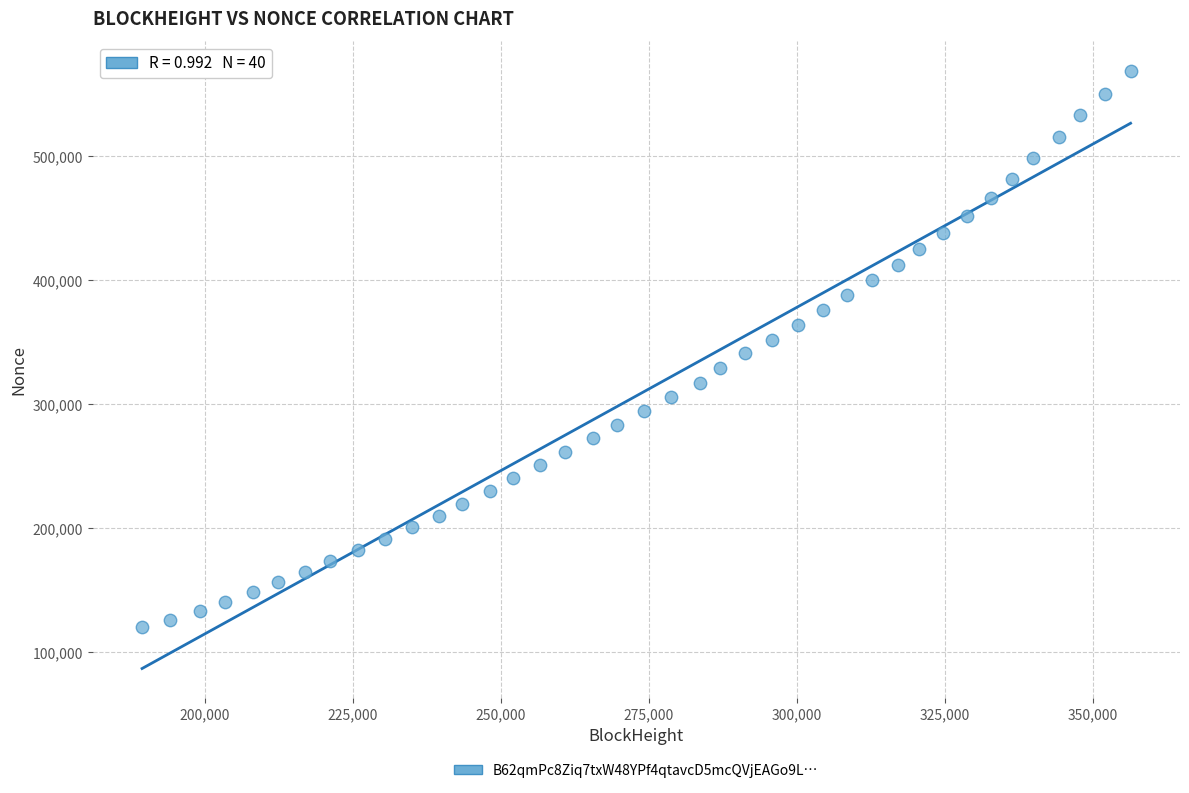

What is the range of Y values (max minus min)?

448535